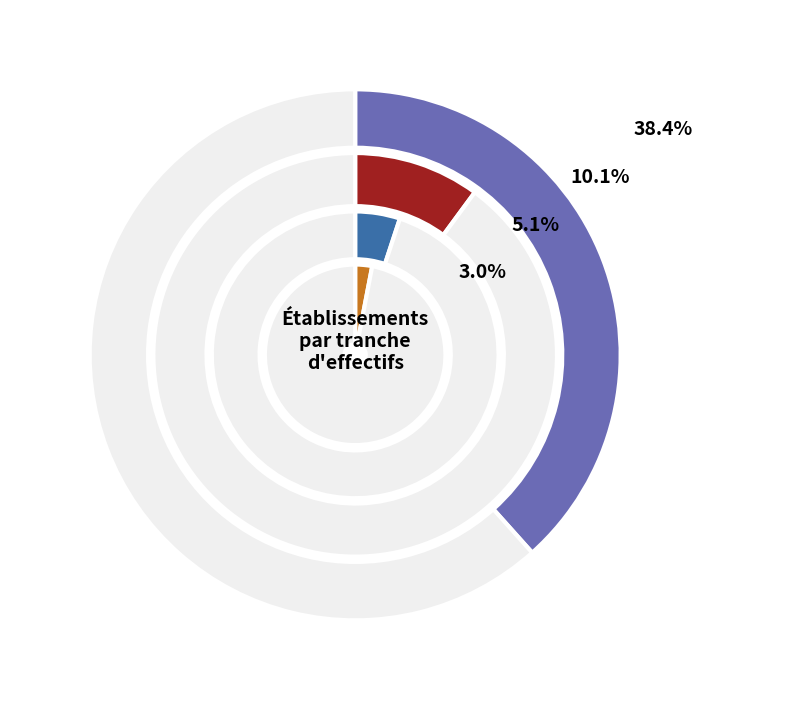

Does 03 account for over 50% of the chart?

No